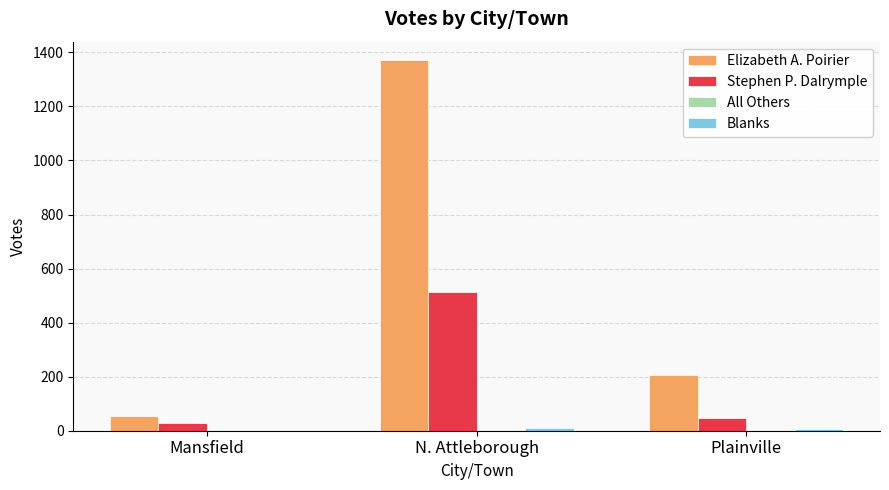

What is the difference between the Stephen P. Dalrymple values at N. Attleborough and Plainville?

468